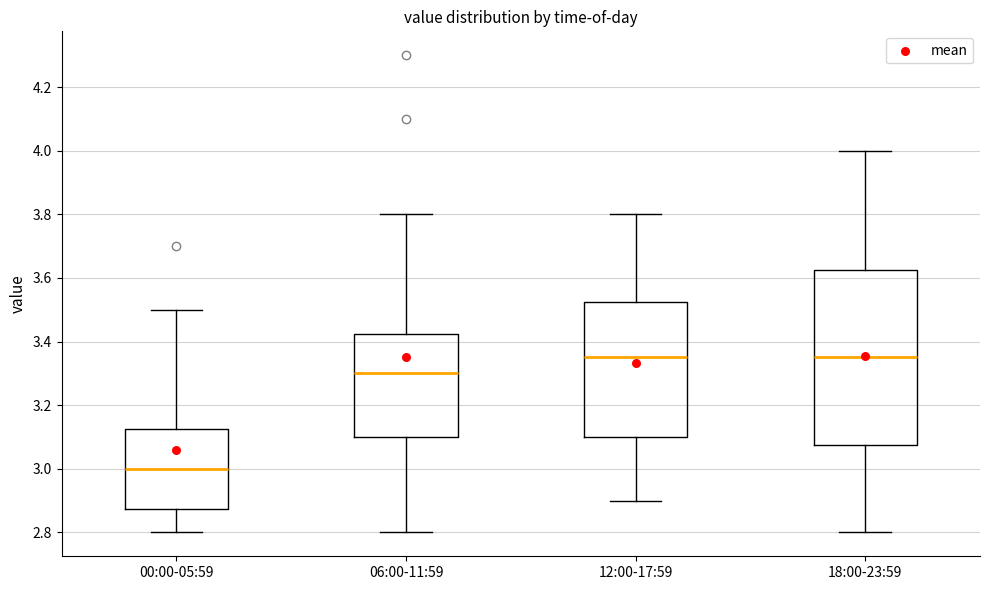

Where does the median line of the box for 06:00-11:59 sit on the y-axis? The values are not printed on the chart, so give them approximately, as read against the axis.

3.30